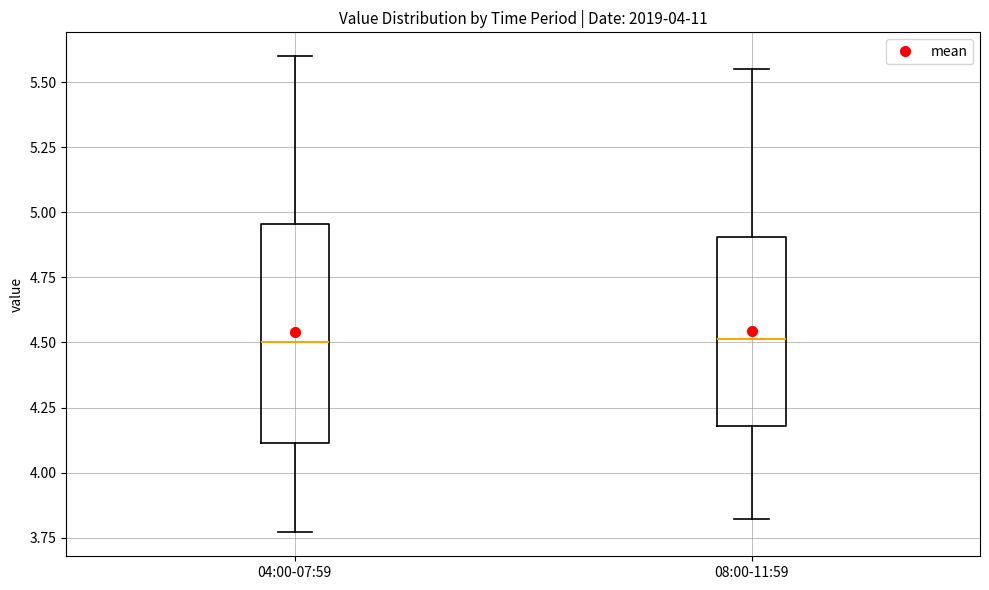

Comparing the boxes themselves (not the whiskers), which one is the tallest?

04:00-07:59